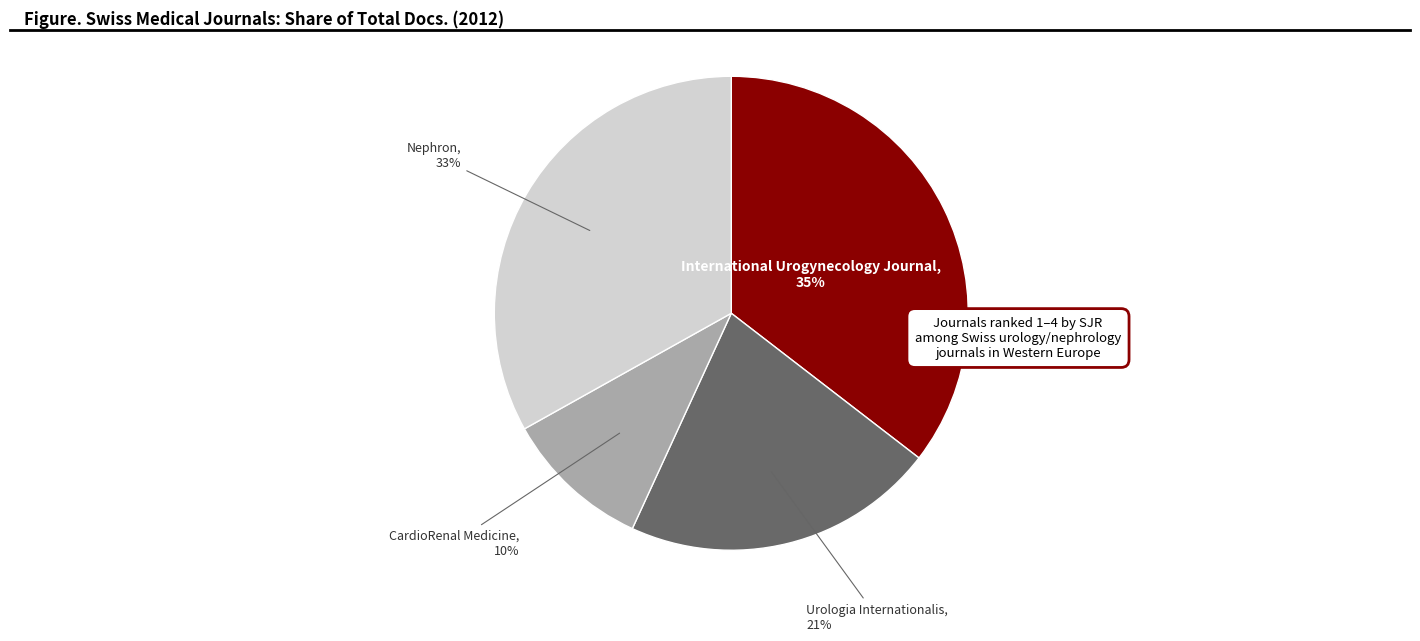

What percentage is the CardioRenal Medicine slice, to the nearest percent?

10%